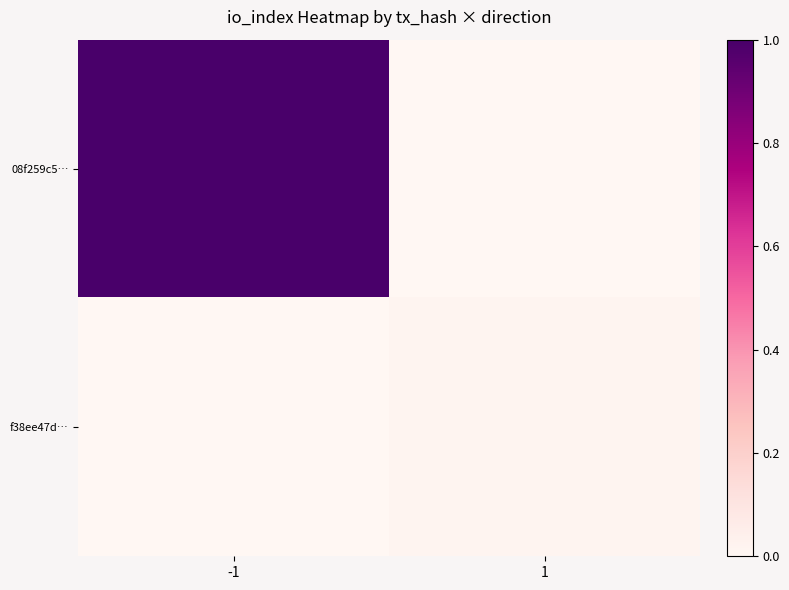

Which series has the widest spread of values?

08f259c5…